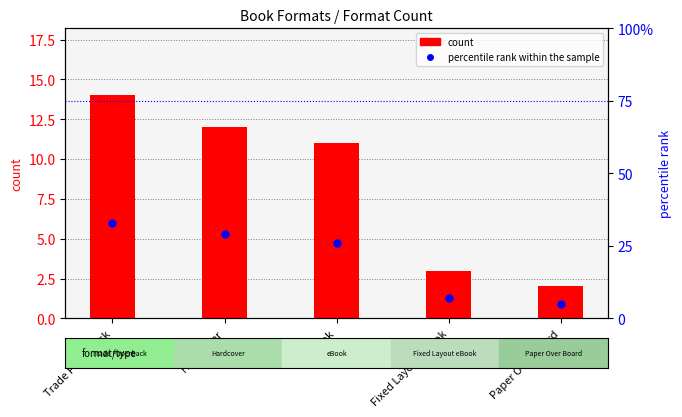

Rank the series by their maximum value, from lowest to highest.

count, percentile rank within the sample